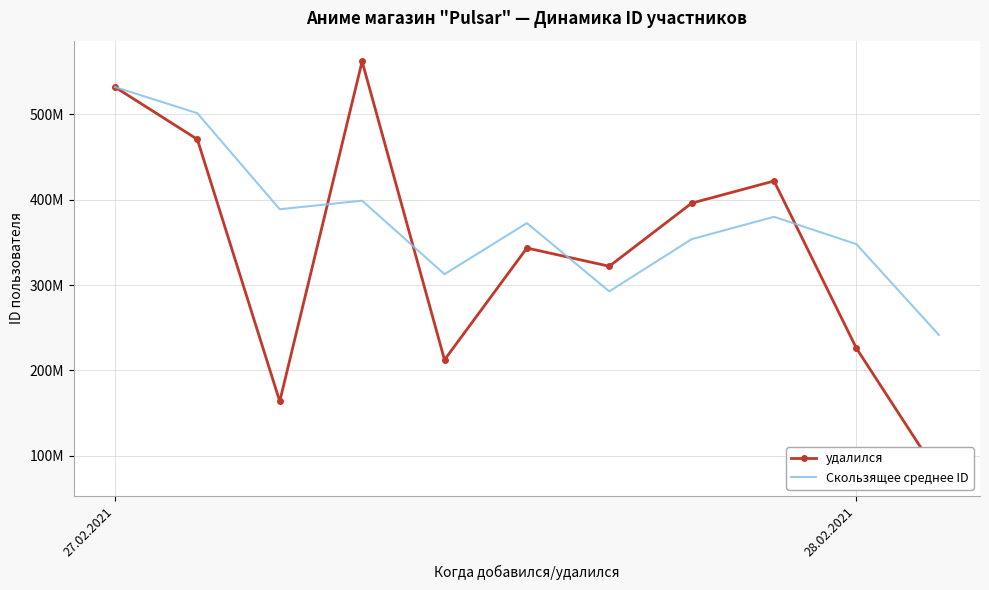

Is it true that Скользящее среднее ID equals 531777366.0 at 27.02.2021?

True